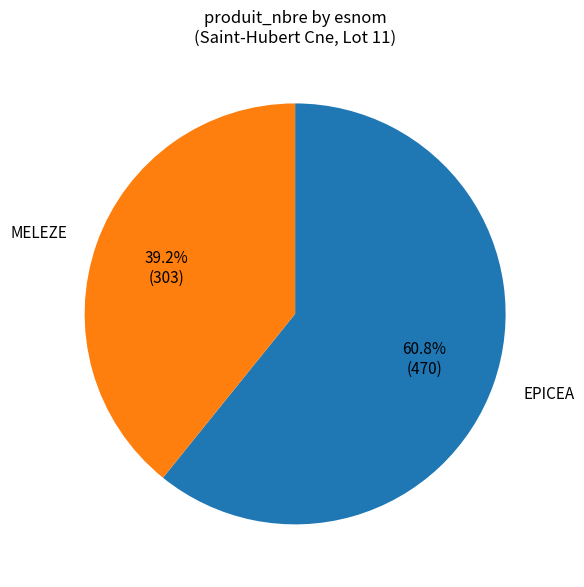

True or false: MELEZE accounts for 31% of the total.

False